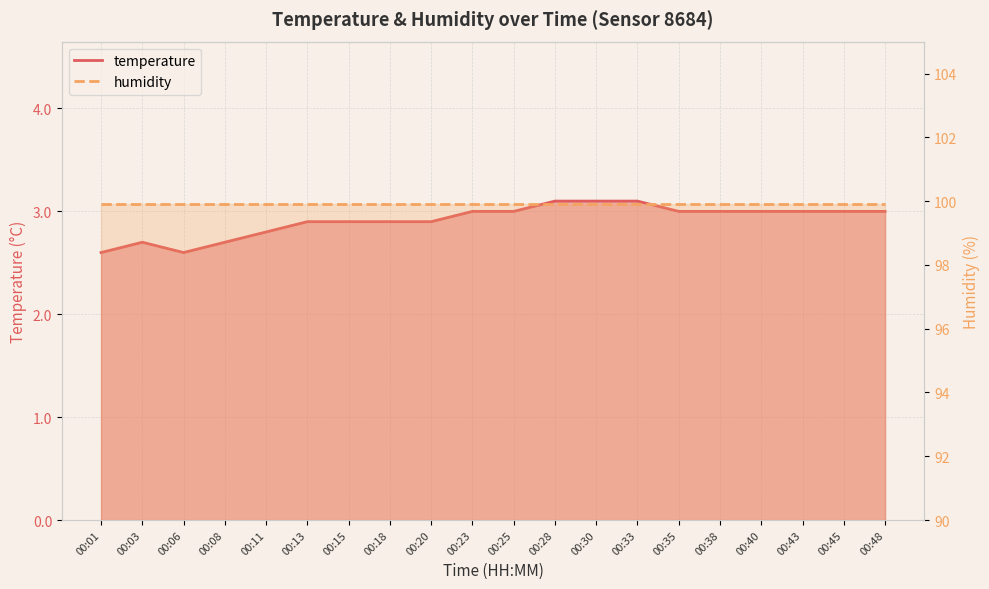

At which label is the value closest to 2?

00:01